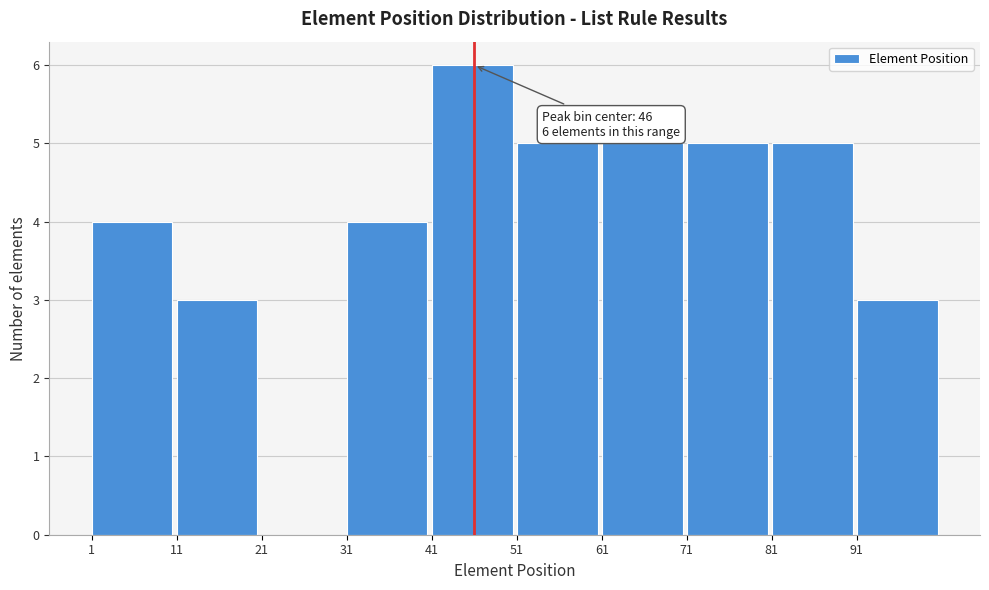

Over which range of the x-axis is the bar tallest?

41 to 51